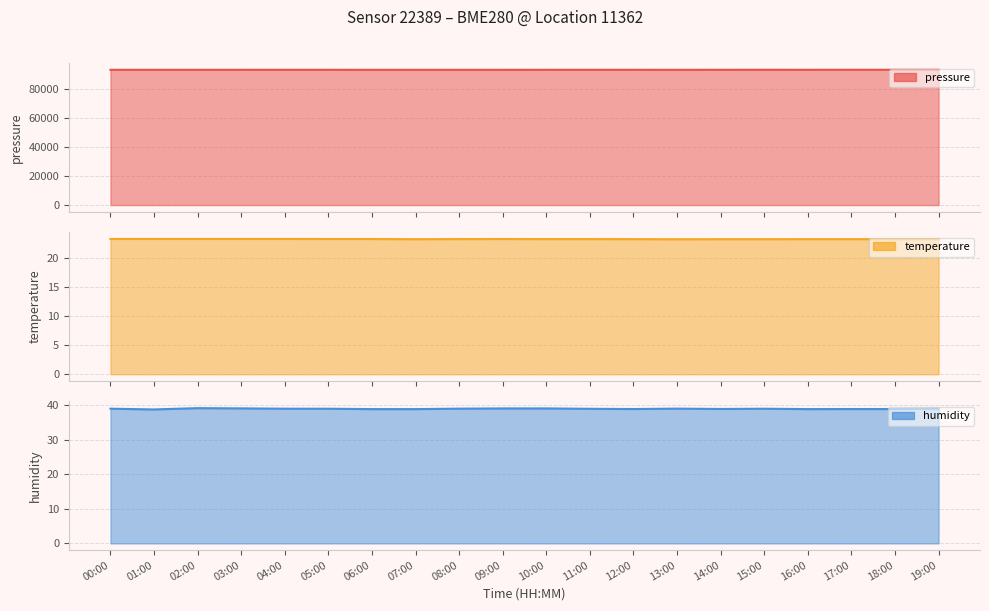

The value of temperature at 07:00 is 4.7. True or false?

False